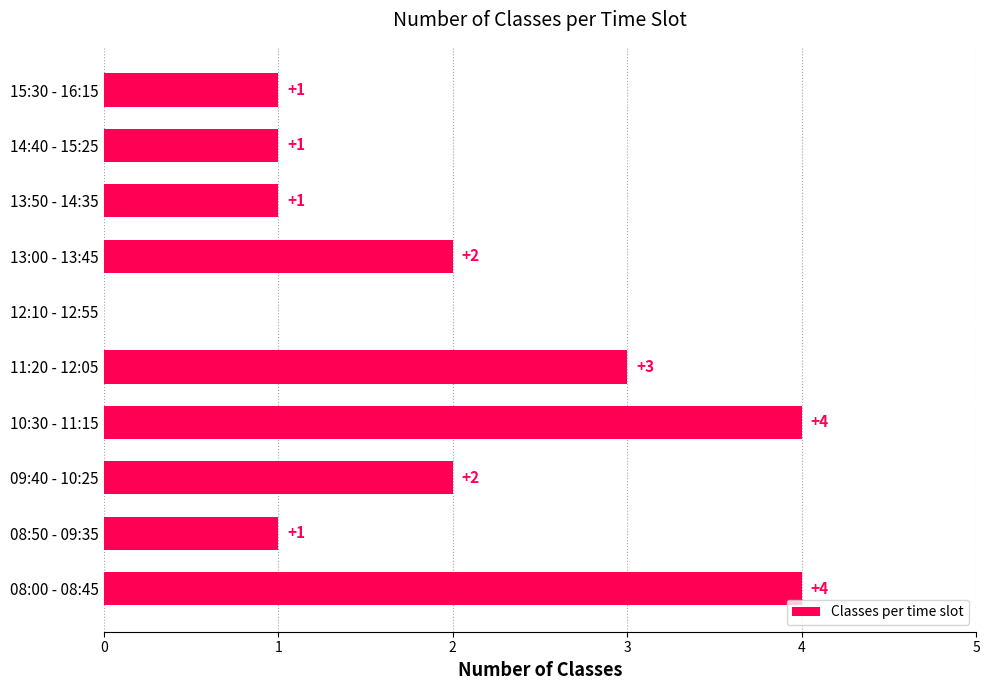

What is the greatest value displayed?

4